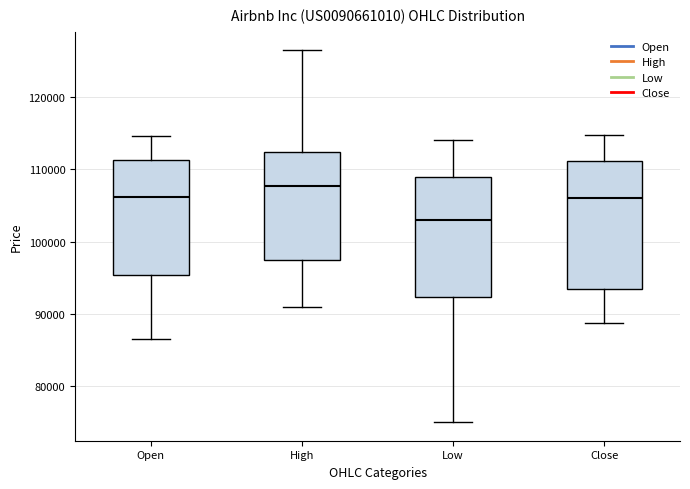

Reading left to right, transcribe this box plot: for each box, give where its median line is, the range the box spans, and where its two whiskers end, as read against the y-axis. The values are not printed on the chart, so give them approximately, as read against the axis.

Open: median 106000, box 95000 to 111000, whiskers 87000 to 115000
High: median 108000, box 97000 to 112000, whiskers 91000 to 127000
Low: median 103000, box 92000 to 109000, whiskers 75000 to 114000
Close: median 106000, box 93000 to 111000, whiskers 89000 to 115000